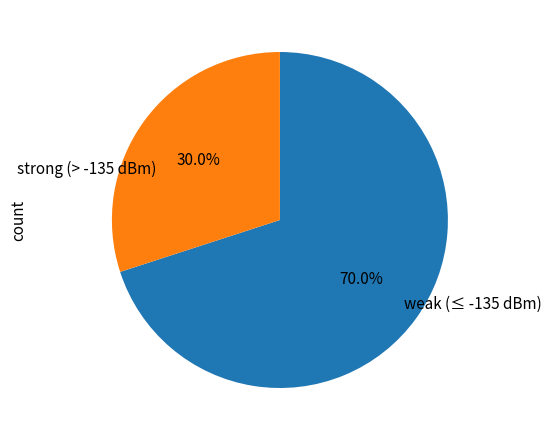

Does any single category account for the majority?

Yes